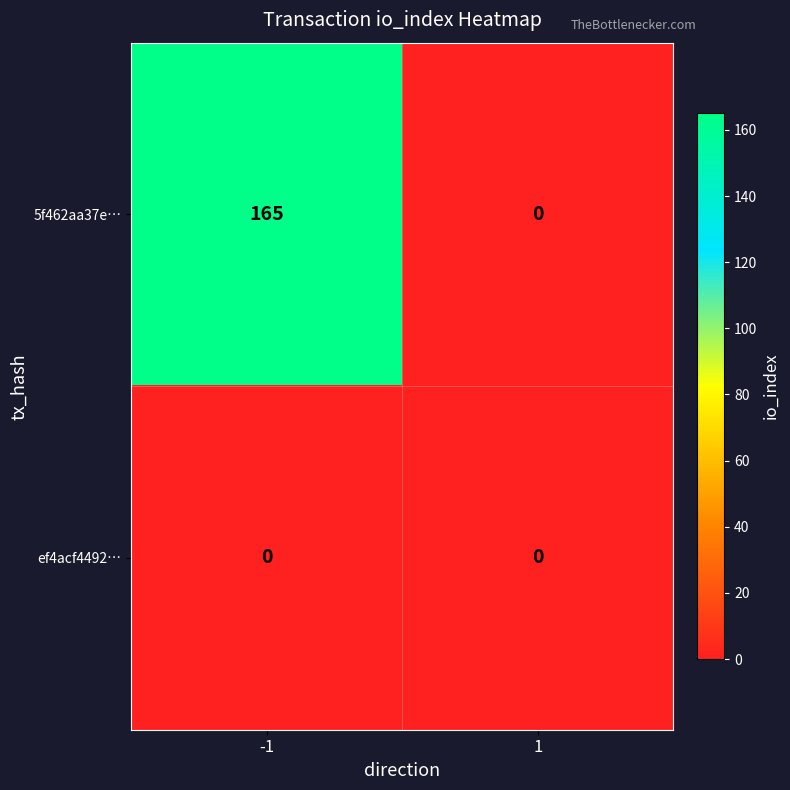

How many distinct data groups are displayed?

2